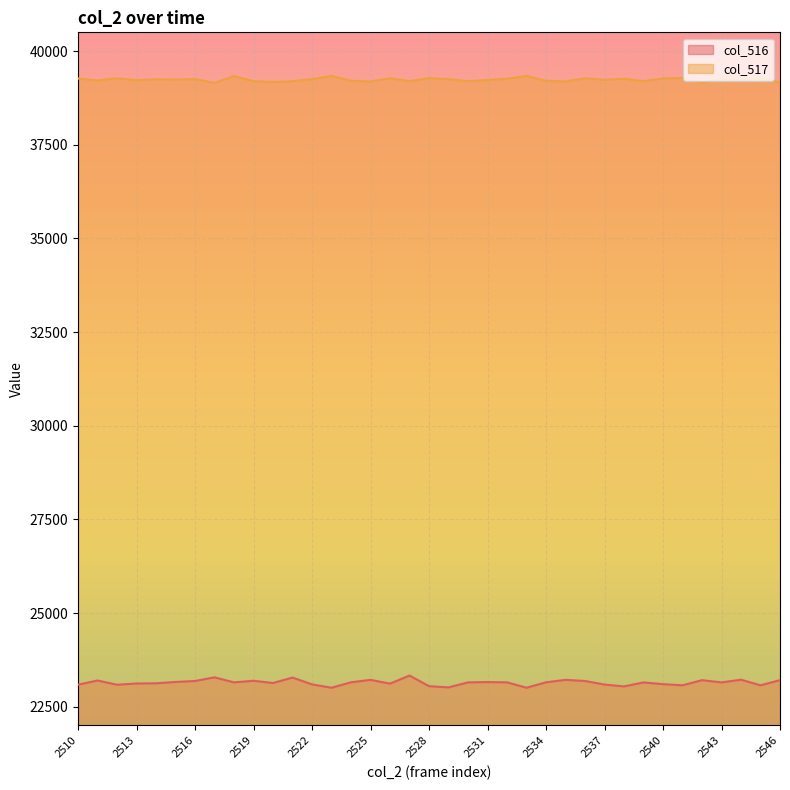

Reading right to left, extract all data points from this chart.

col_516: 2546=23210	2545=23073	2544=23222	2543=23150	2542=23210	2541=23073	2540=23103	2539=23150	2538=23043	2537=23093	2536=23188	2535=23218	2534=23153	2533=23008	2532=23152	2531=23159	2530=23151	2529=23017	2528=23050	2527=23333	2526=23118	2525=23218	2524=23153	2523=23008	2522=23097	2521=23279	2520=23134	2519=23194	2518=23151	2517=23285	2516=23188	2515=23162	2514=23126	2513=23121	2512=23088	2511=23201	2510=23089
col_517: 2546=39162	2545=39283	2544=39206	2543=39253	2542=39162	2541=39283	2540=39268	2539=39196	2538=39262	2537=39234	2536=39275	2535=39189	2534=39207	2533=39336	2532=39261	2531=39227	2530=39196	2529=39249	2528=39281	2527=39196	2526=39275	2525=39189	2524=39207	2523=39336	2522=39252	2521=39196	2520=39176	2519=39196	2518=39334	2517=39151	2516=39253	2515=39238	2514=39249	2513=39223	2512=39275	2511=39216	2510=39266